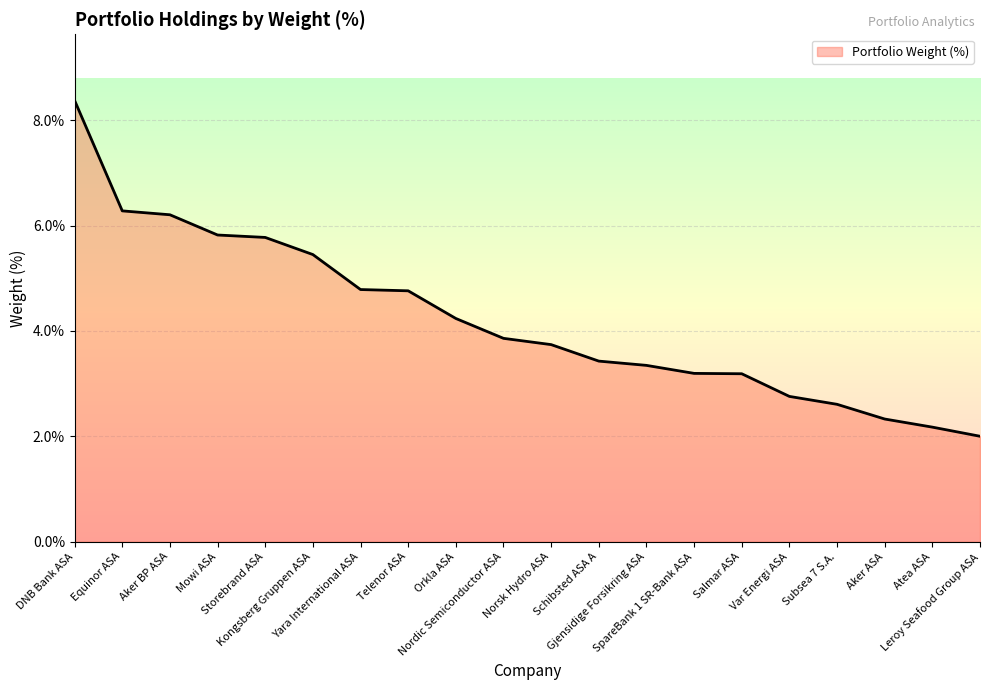

Reading left to right, what are all the values shown in this chart?

DNB Bank ASA=8.4	Equinor ASA=6.3	Aker BP ASA=6.2	Mowi ASA=5.8	Storebrand ASA=5.8	Kongsberg Gruppen ASA=5.5	Yara International ASA=4.8	Telenor ASA=4.8	Orkla ASA=4.2	Nordic Semiconductor ASA=3.9	Norsk Hydro ASA=3.7	Schibsted ASA A=3.4	Gjensidige Forsikring ASA=3.3	SpareBank 1 SR-Bank ASA=3.2	Salmar ASA=3.2	Var Energi ASA=2.8	Subsea 7 S.A.=2.6	Aker ASA=2.3	Atea ASA=2.2	Leroy Seafood Group ASA=2.0